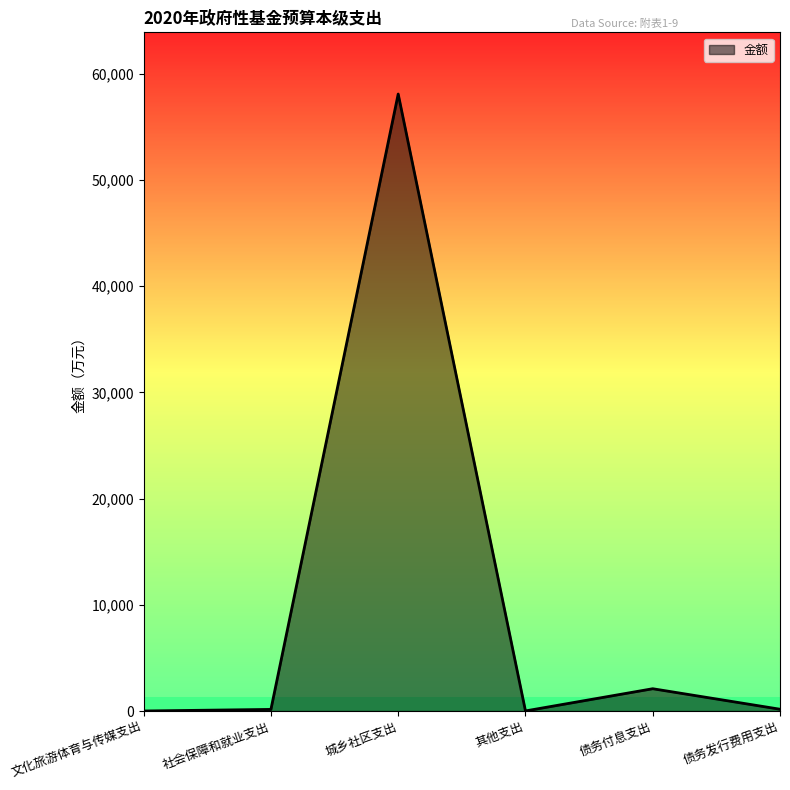

What is the maximum value shown in the chart?

58090